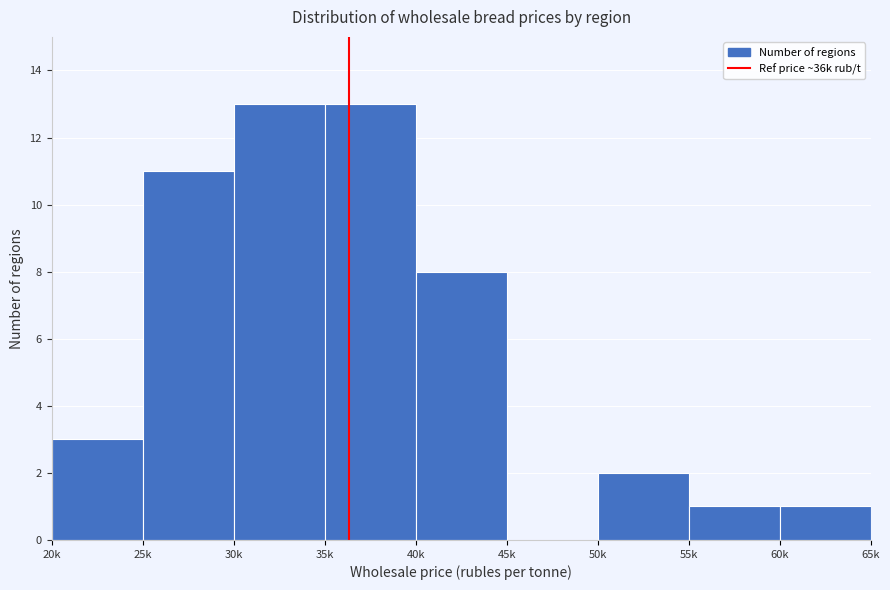

Reading left to right, what are all the values shown in this chart?

20k=3	25k=11	30k=13	35k=13	40k=8	45k=0	50k=2	55k=1	60k=1